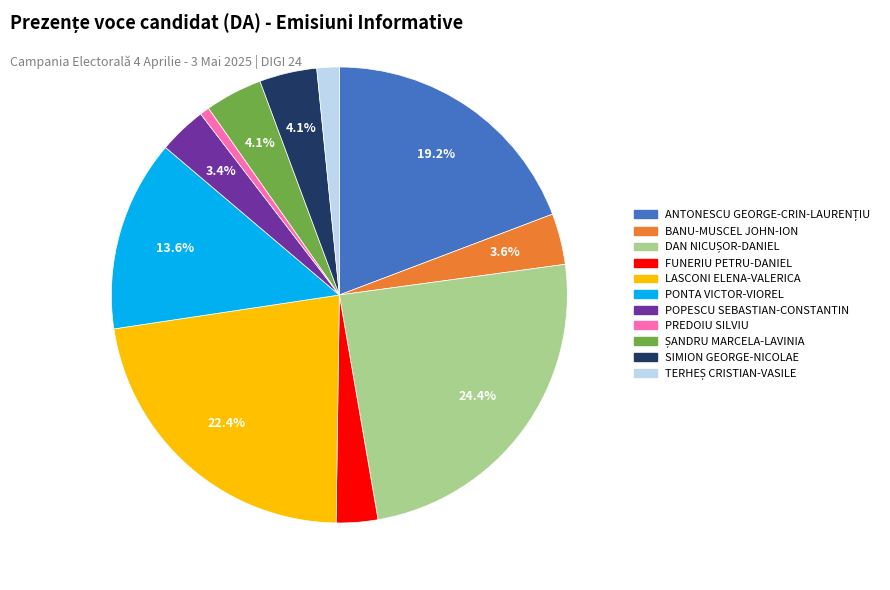

What percentage is NOT represented by PONTA VICTOR-VIOREL?

86.4%